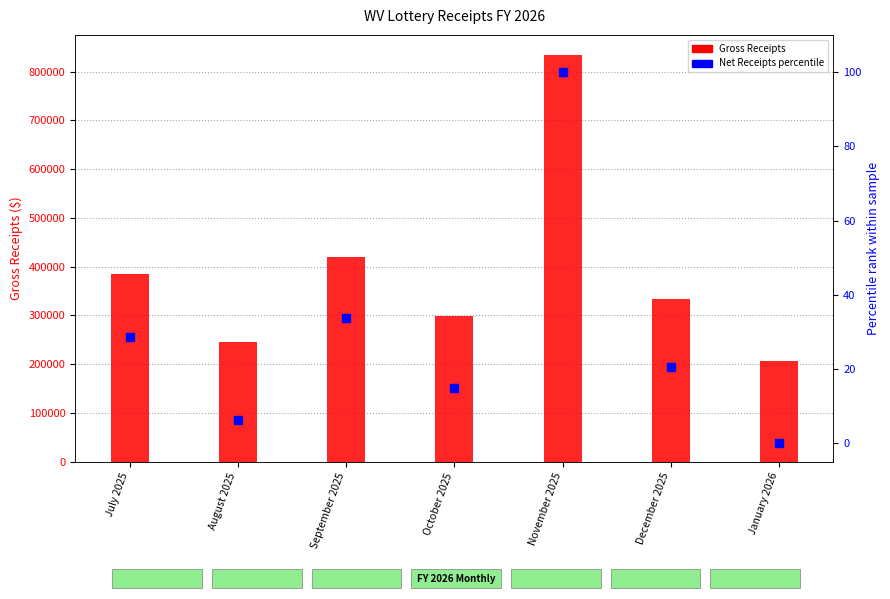

Is the value of Net Receipts (percentile) at January 2026 greater than the value of Gross Receipts at August 2025?

No